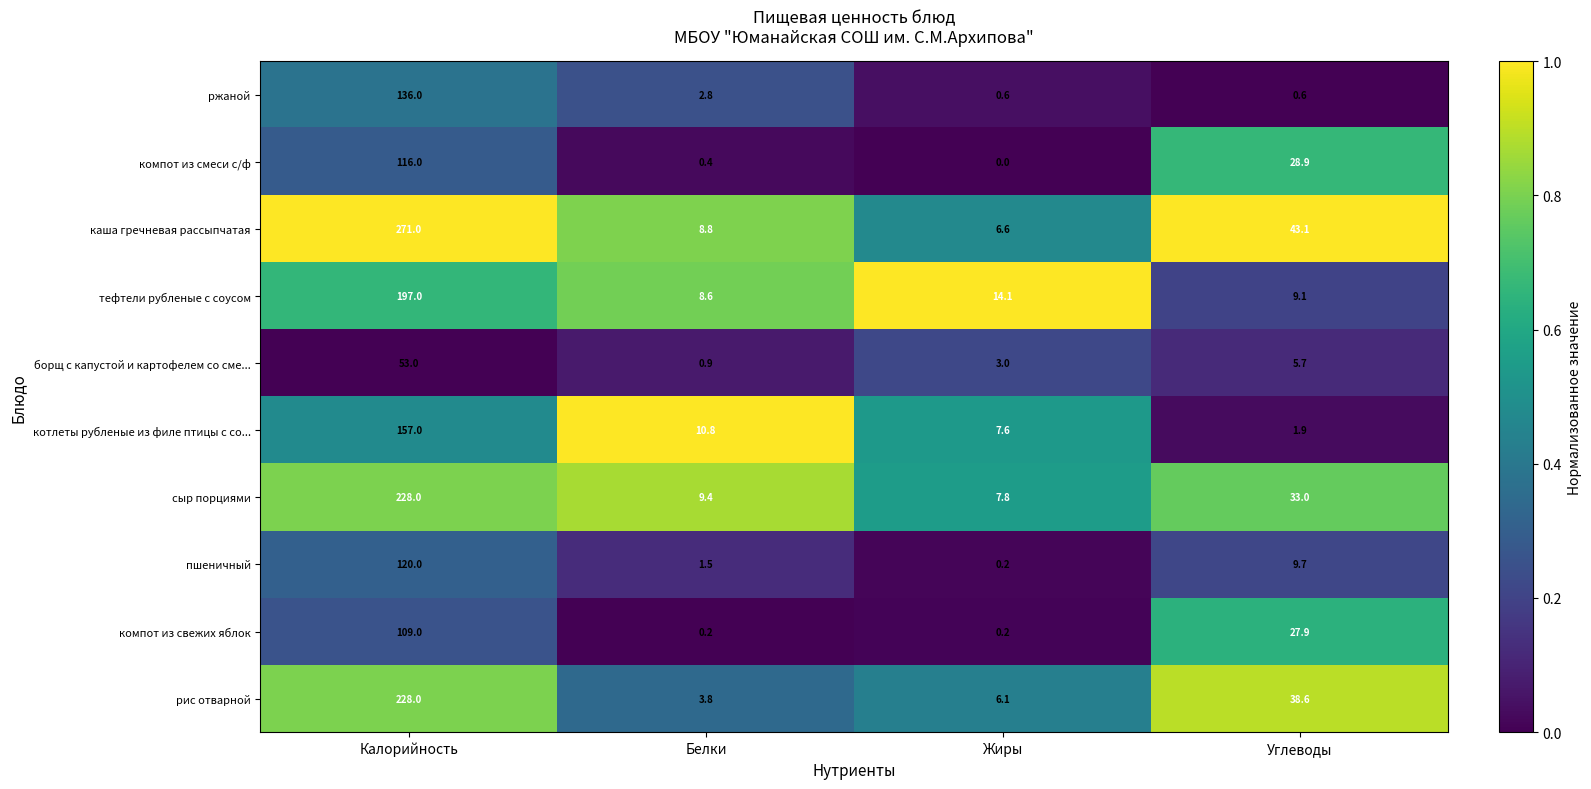

Where is сыр порциями nearest to the value 117?

Углеводы